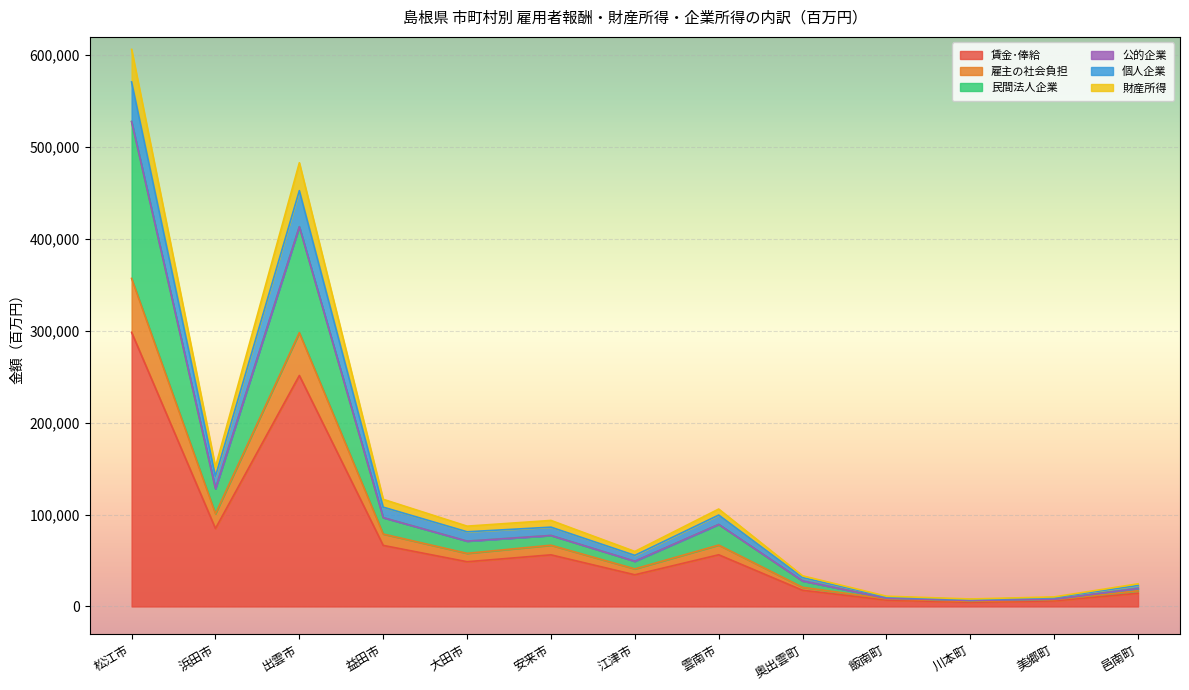

At which category is the sum across all series the highest?

松江市